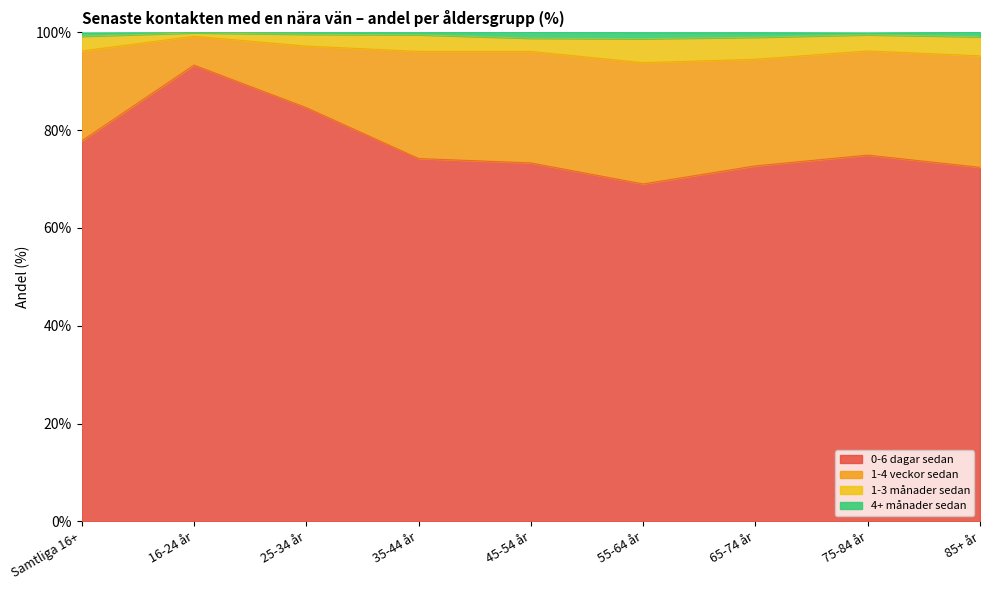

The 0-6 dagar sedan series shows 107.2 at 35-44 år. True or false?

False